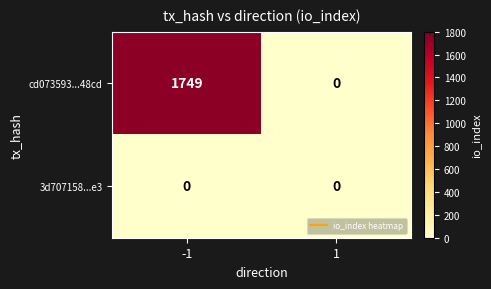

What is the approximate value of cd073593...48cd at -1, to the nearest 100?

1700